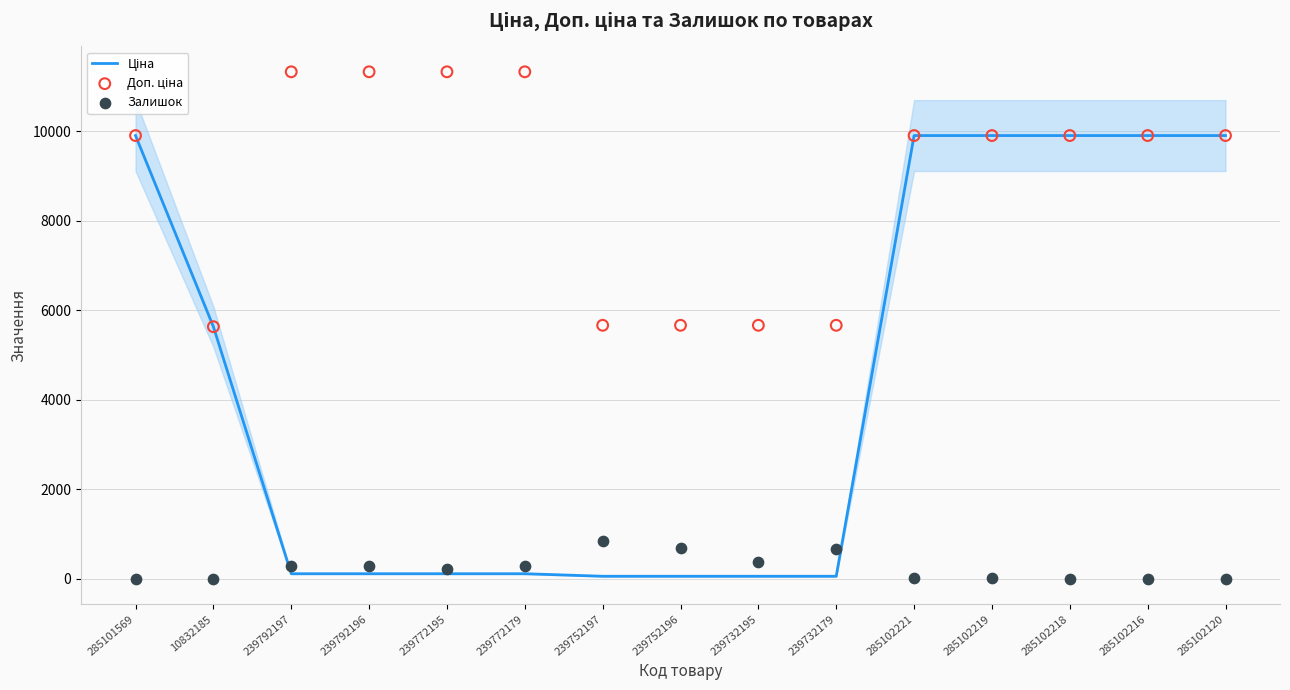

At how many categories does at least one series exceed 1711?

15